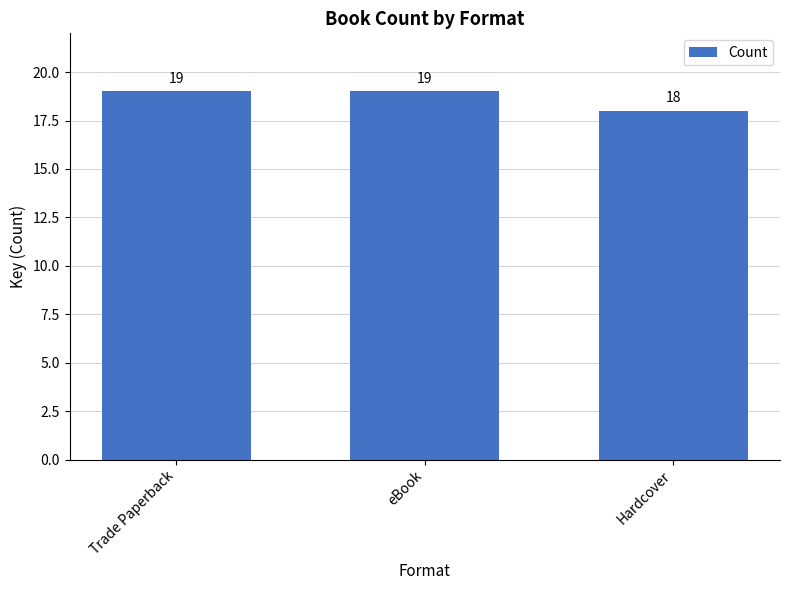

Does the chart contain any negative values?

No